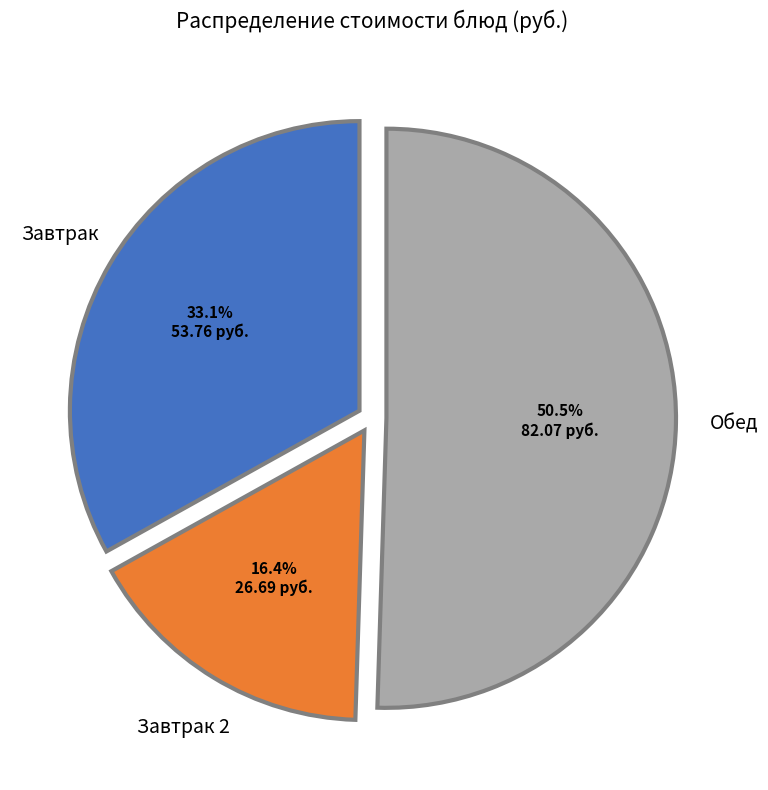

Between Завтрак and Завтрак 2, which is larger?

Завтрак